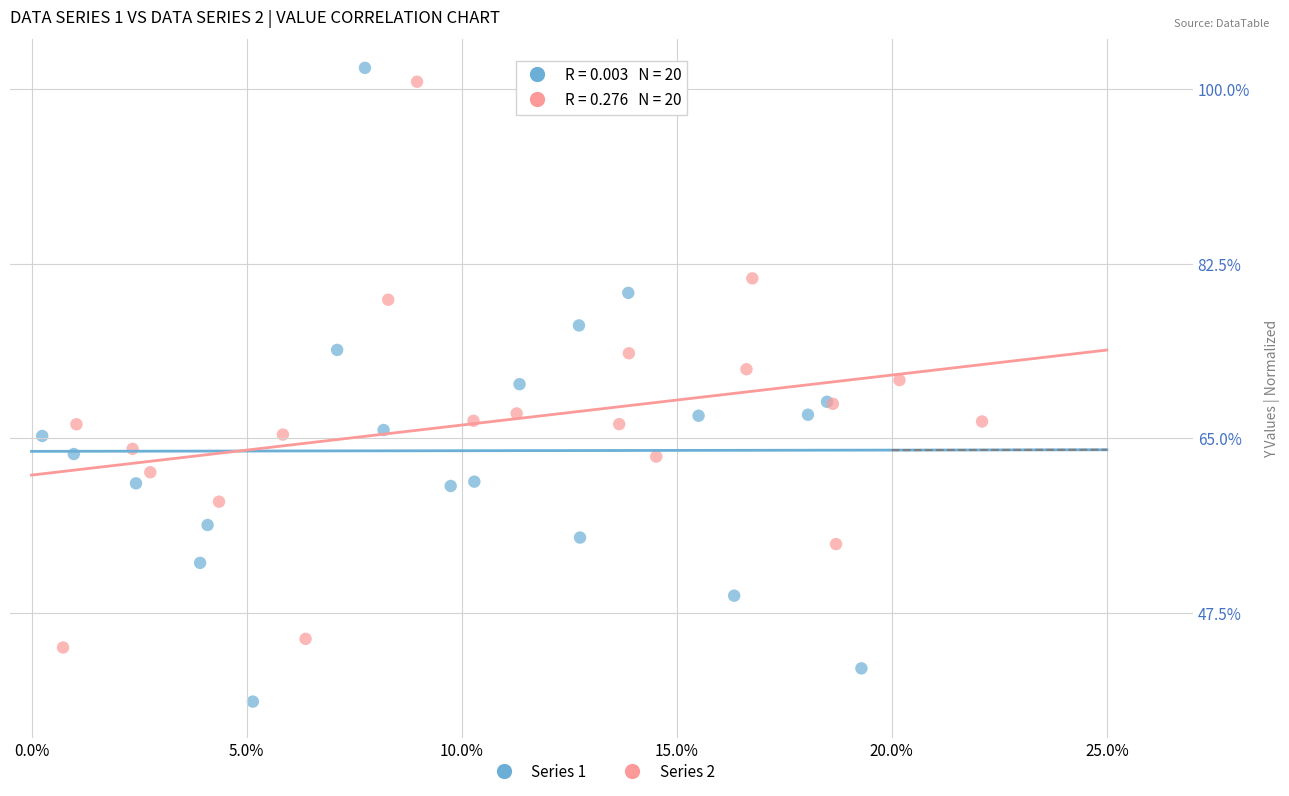

Which series reaches the minimum Y coordinate?

Series 1